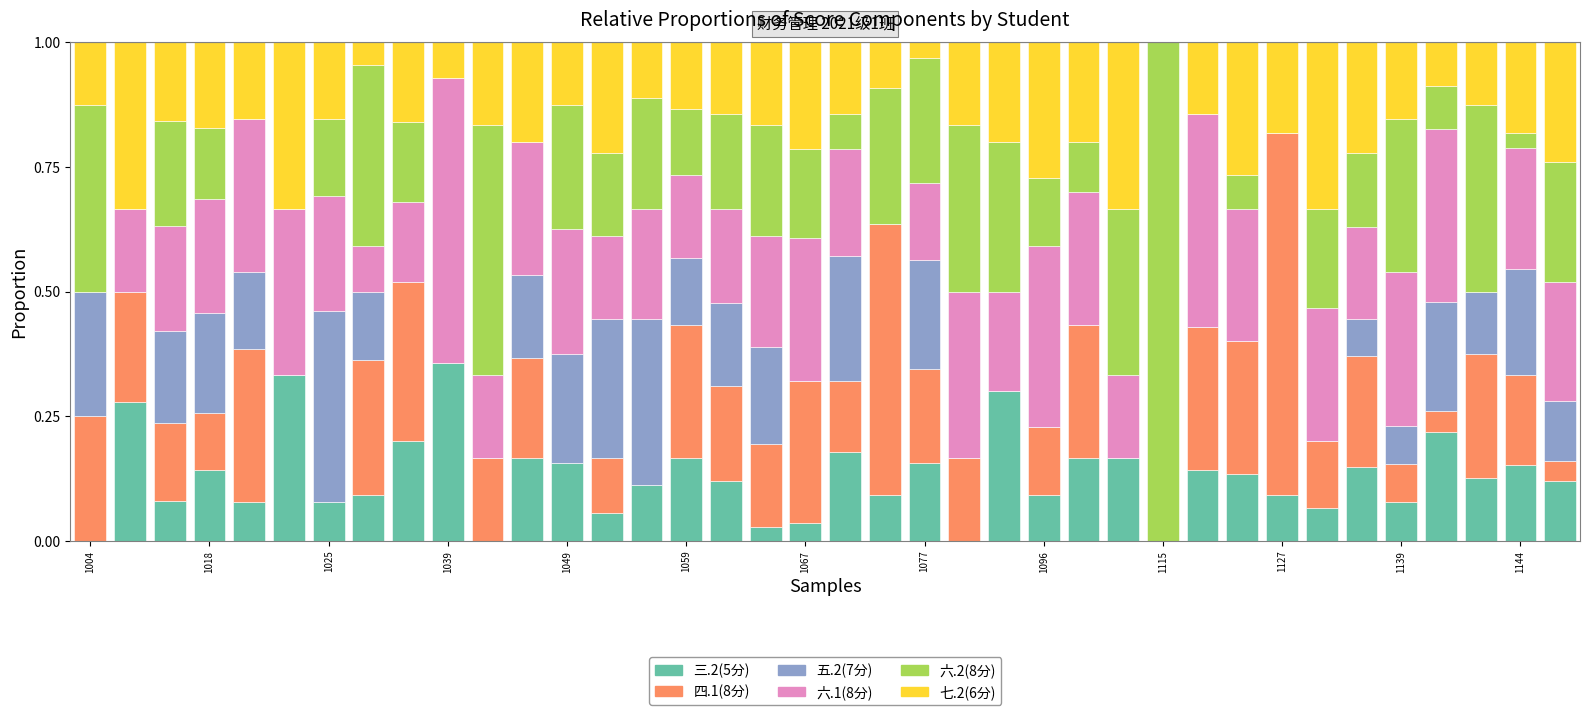

What is the sum of all 三.2(5分) values?

4.9